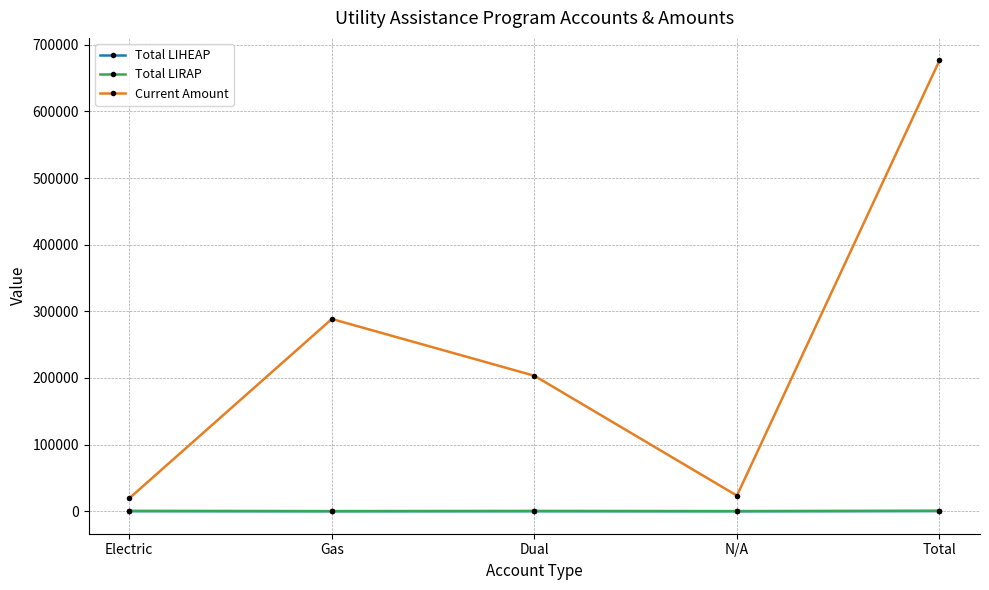

True or false: Current Amount has more than 1 interior local peaks.

False